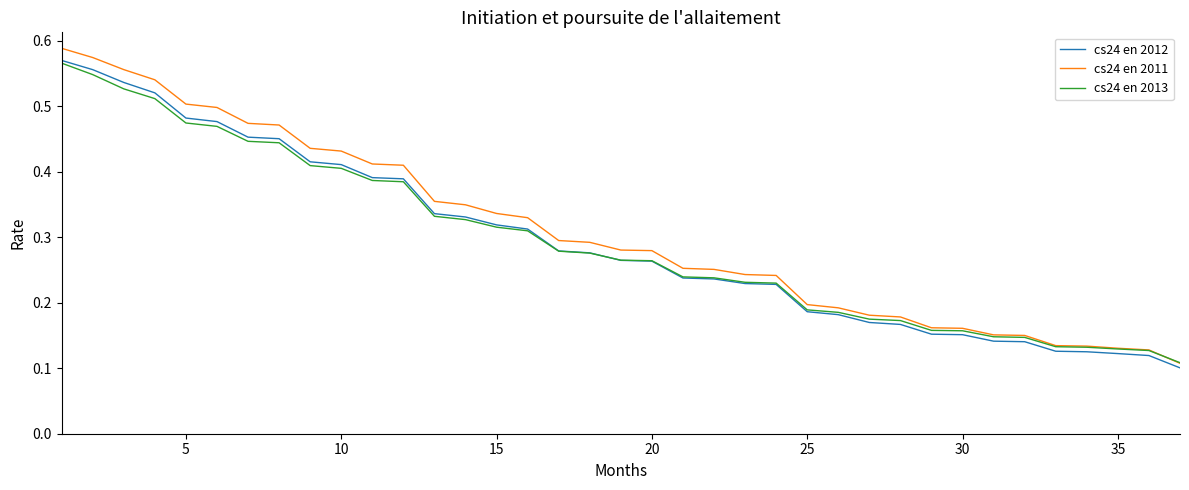

What are all the series names shown in the legend?

cs24 en 2012, cs24 en 2011, cs24 en 2013